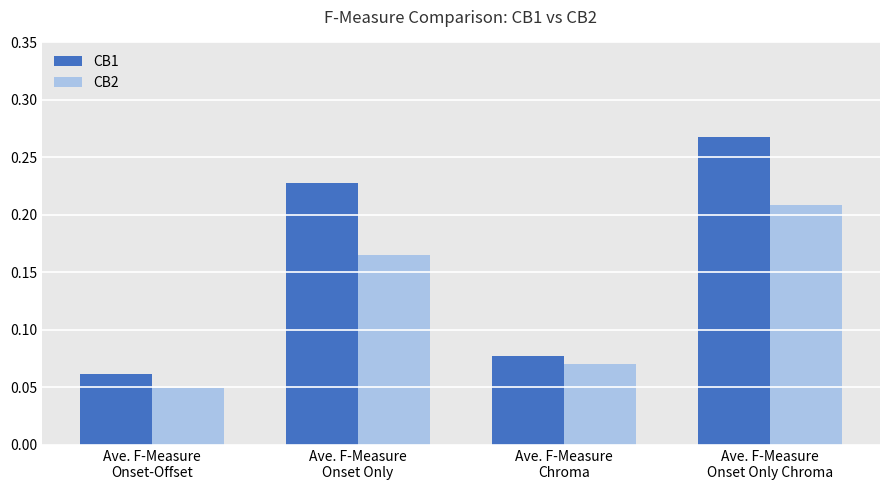

How many bars are there in total?

8